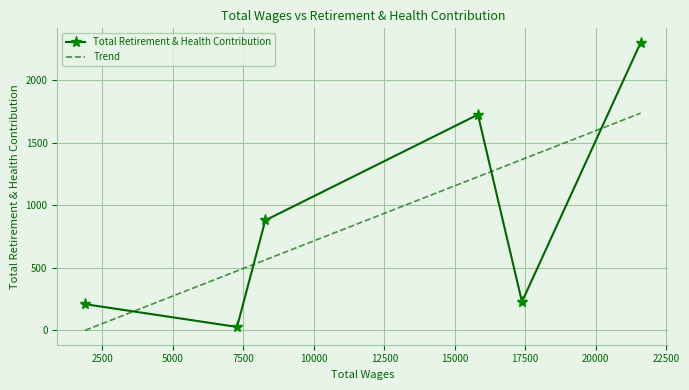

At which category does the data reach its first local peak?

15823.0